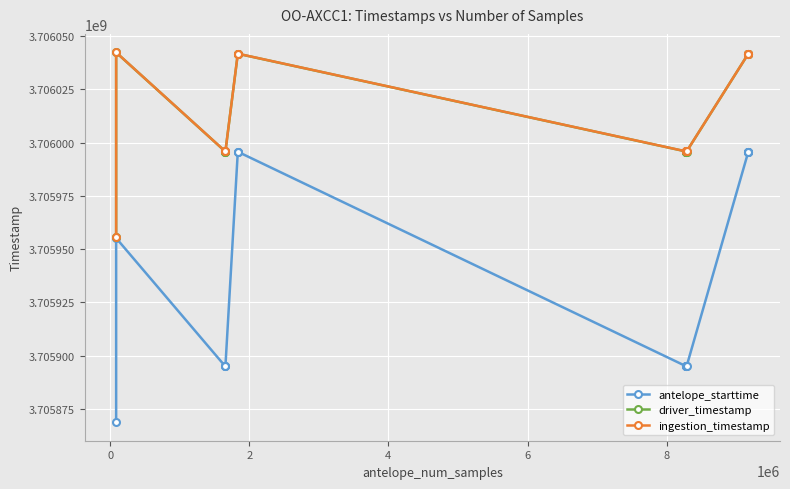

The value of driver_timestamp at 16 is 2023009055.4. True or false?

False